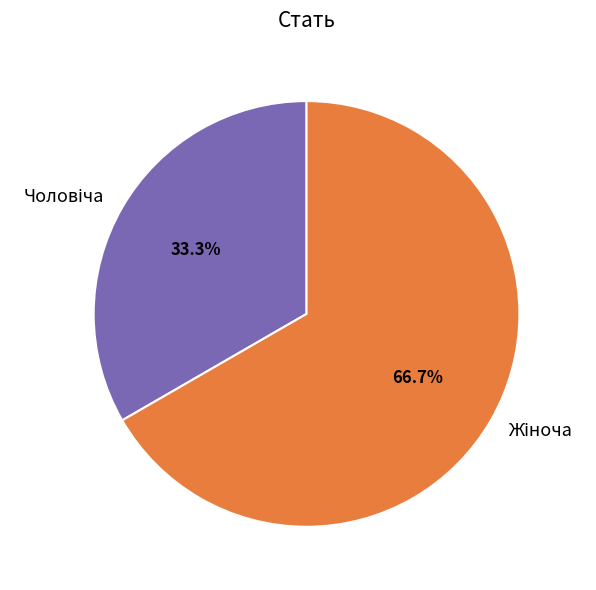

Is there any slice that represents more than half of the pie?

Yes